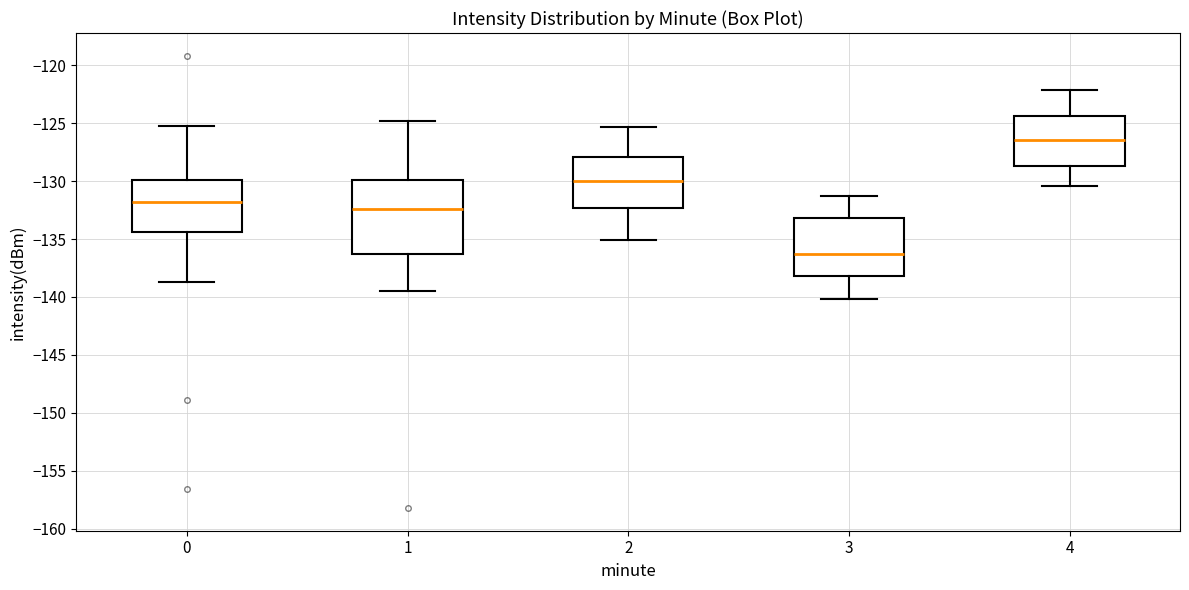

Where is the lower edge of the box at x = 0 on the y-axis? The values are not printed on the chart, so give them approximately, as read against the axis.

-134.5